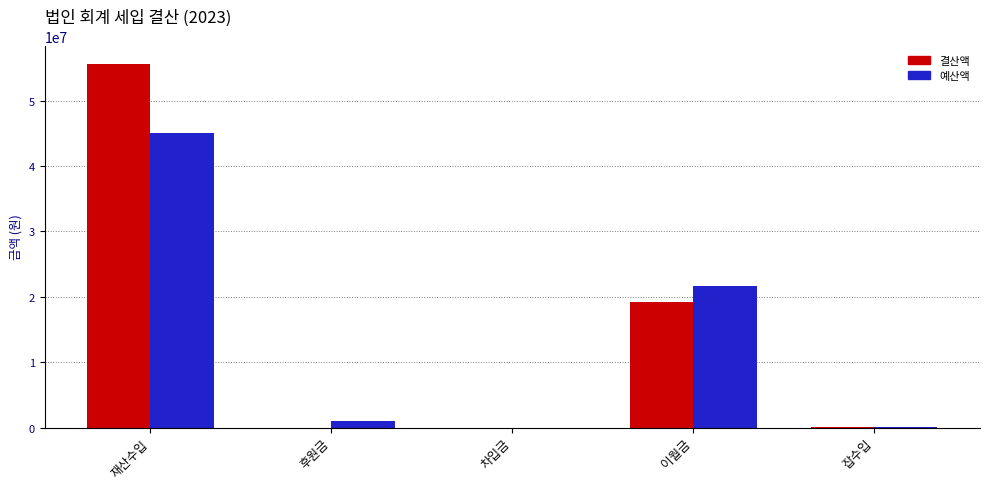

At which label does 예산액 reach its peak?

재산수입